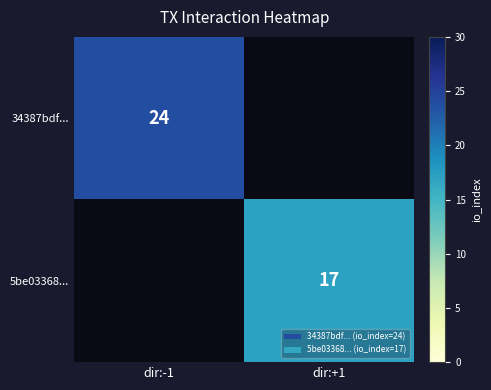

Is it true that 5be03368... equals 7 at dir:+1?

False